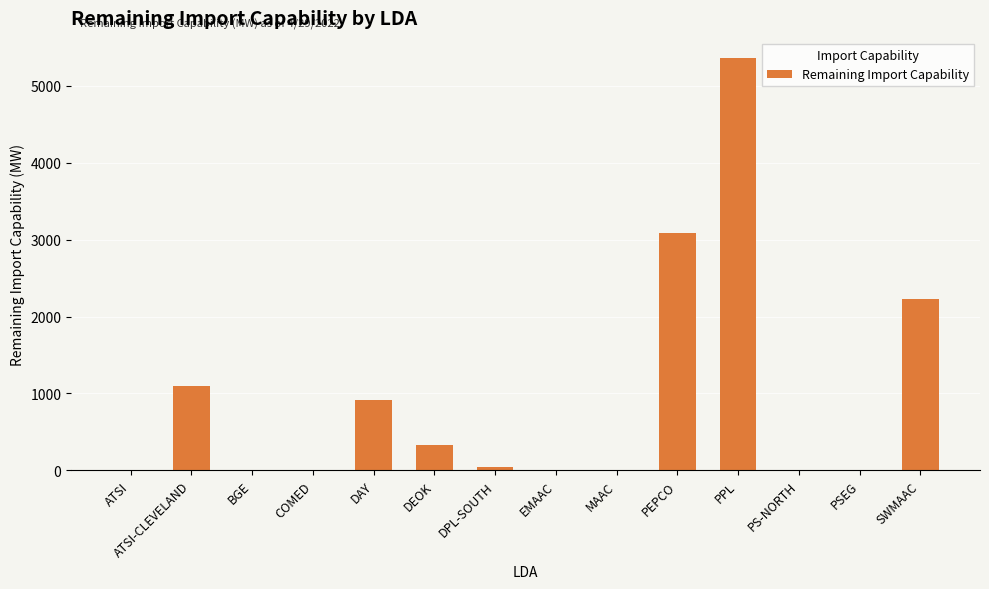

What is the change in value from COMED to PEPCO?

+3086.7